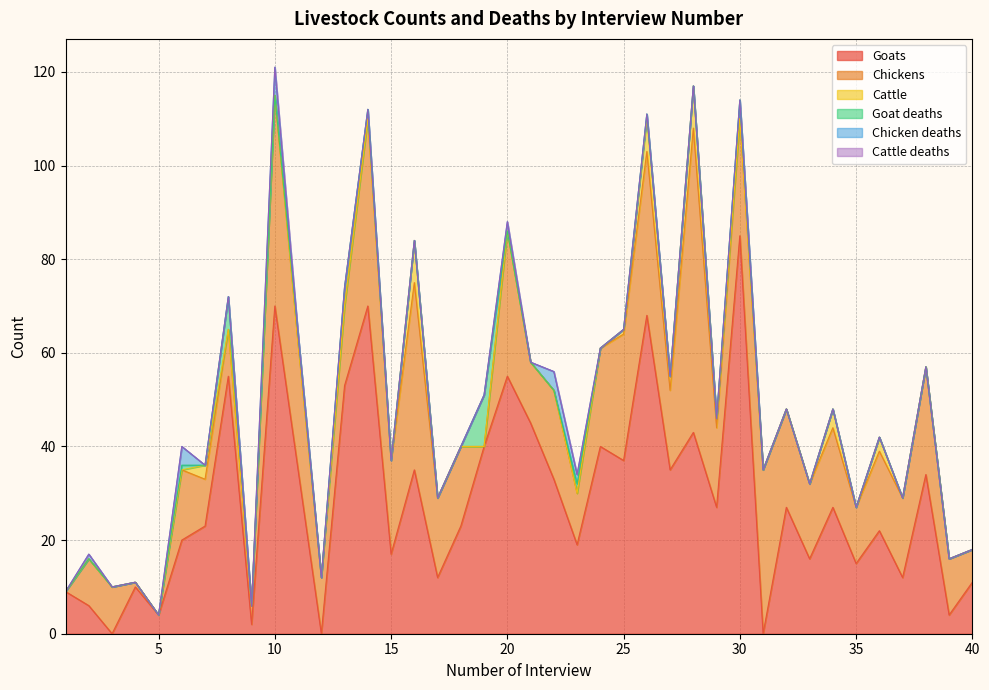

Reading right to left, what are all the values shown in this chart?

Goats: 11	4	34	12	22	15	27	16	27	0	85	27	43	35	68	37	40	19	33	45	55	40	23	12	35	17	70	53	0	35	70	2	55	23	20	4	10	0	6	9
Chickens: 7	12	23	17	17	12	17	16	21	35	25	17	65	17	35	27	21	11	19	13	31	0	17	17	40	20	40	17	12	27	45	4	10	10	15	0	1	10	10	0
Cattle: 0	0	0	0	3	0	4	0	0	0	0	2	9	3	7	1	0	0	0	0	0	0	0	0	9	0	0	0	0	0	0	0	0	3	0	0	0	0	0	0
Goat deaths: 0	0	0	0	0	0	0	0	0	0	4	0	0	0	1	0	0	2	0	0	0	11	0	0	0	0	2	4	0	2	0	0	7	0	1	0	0	0	0	0
Chicken deaths: 0	0	0	0	0	0	0	0	0	0	0	0	0	0	0	0	0	2	4	0	2	0	0	0	0	0	0	0	0	0	6	0	0	0	4	0	0	0	1	0
Cattle deaths: 0	0	0	0	0	0	0	0	0	0	0	0	0	0	0	0	0	0	0	0	0	0	0	0	0	0	0	0	0	0	0	0	0	0	0	0	0	0	0	0